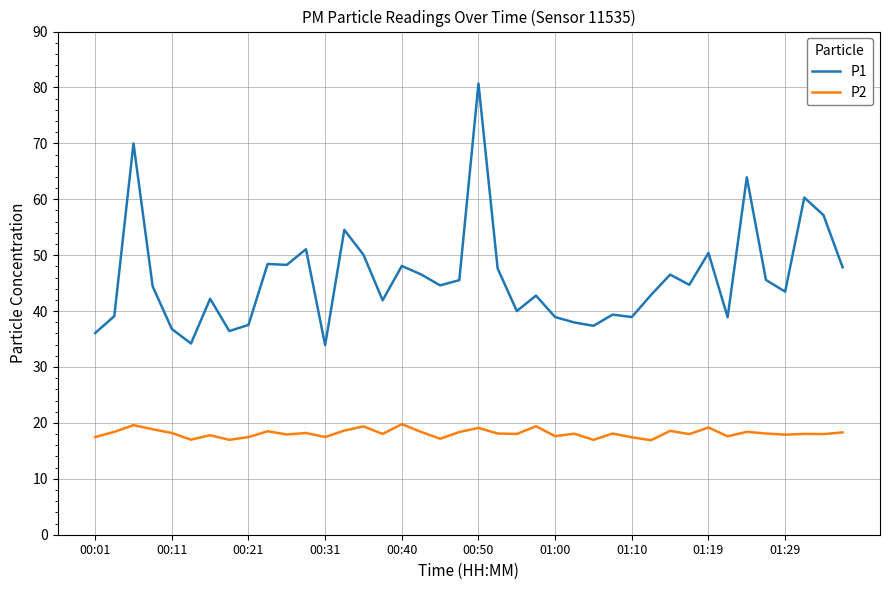

Rank the series by their maximum value, from highest to lowest.

P1, P2